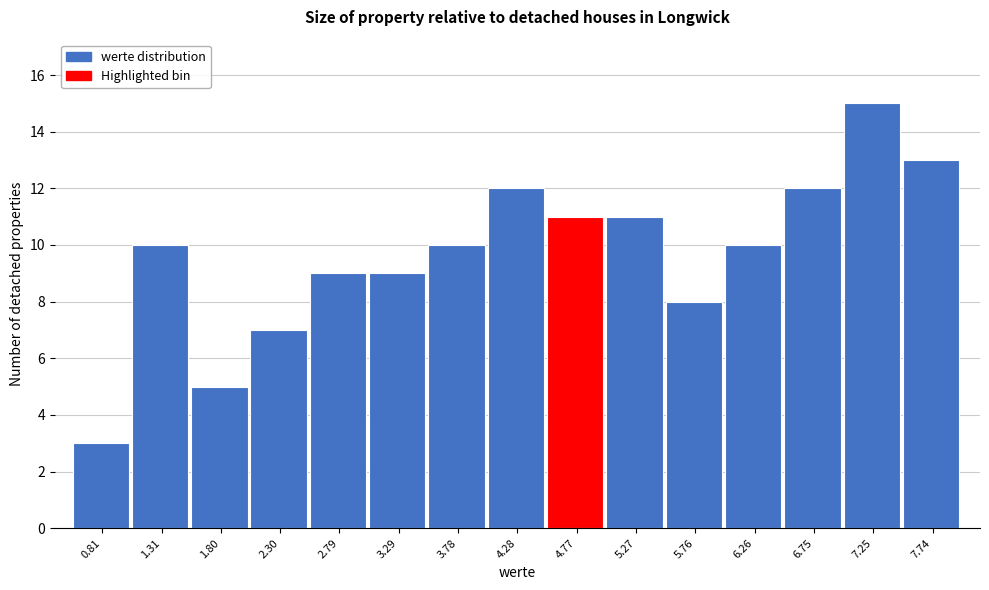

How tall is the bar that spans 0.55 to 1.05 on the x-axis? Neither the bar edges nor the heights are printed on the chart, so give them approximately, as read against the axes.

3